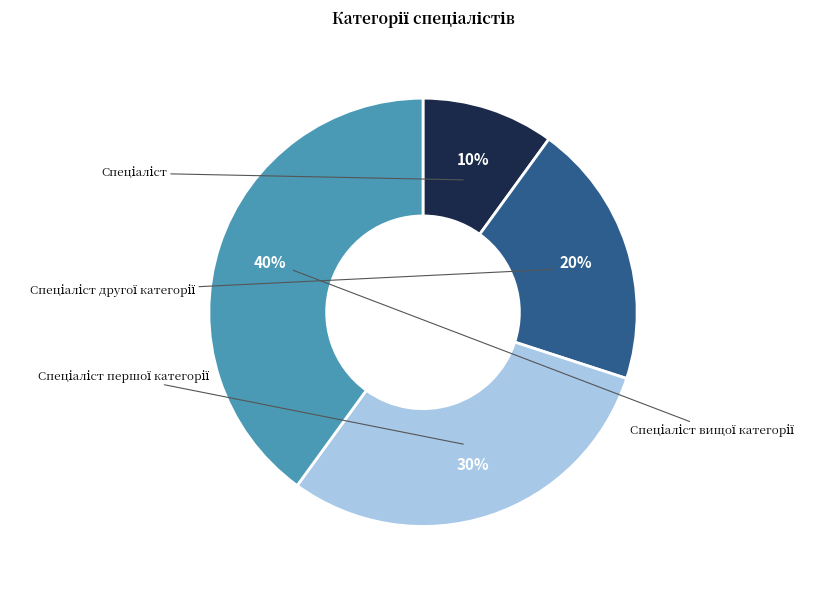

How many segments does this pie chart have?

4